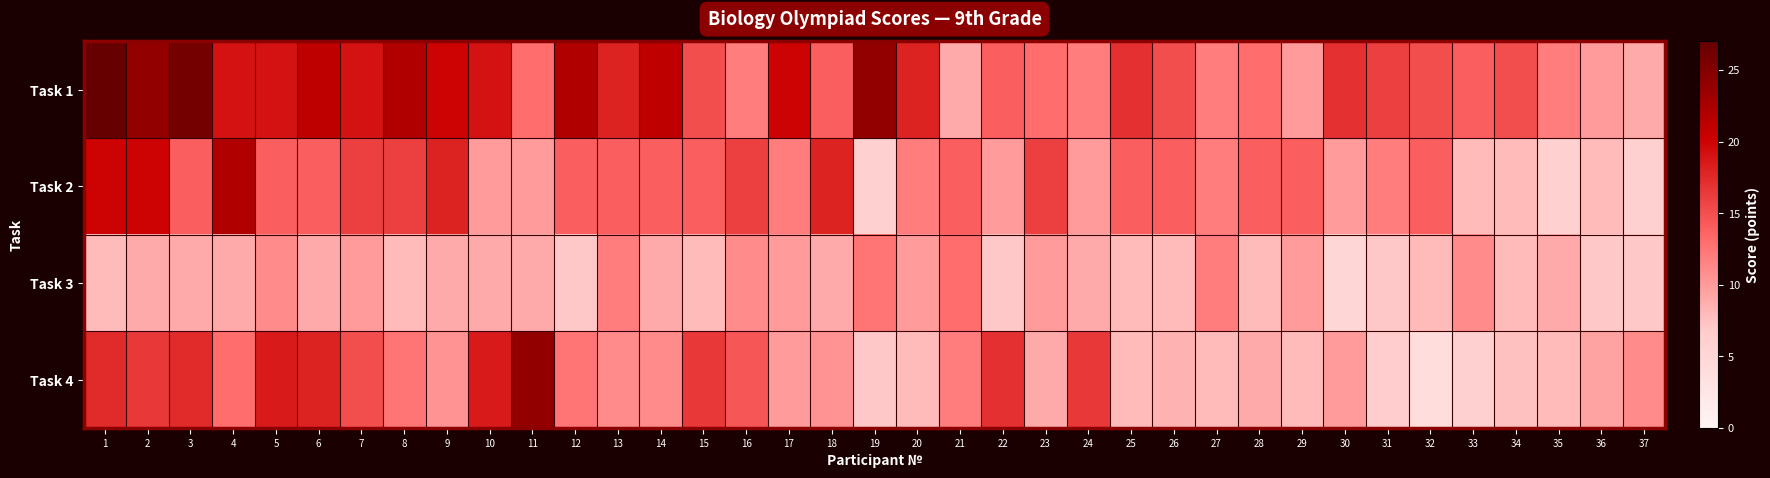

Between 33 and 29, which is larger?

33